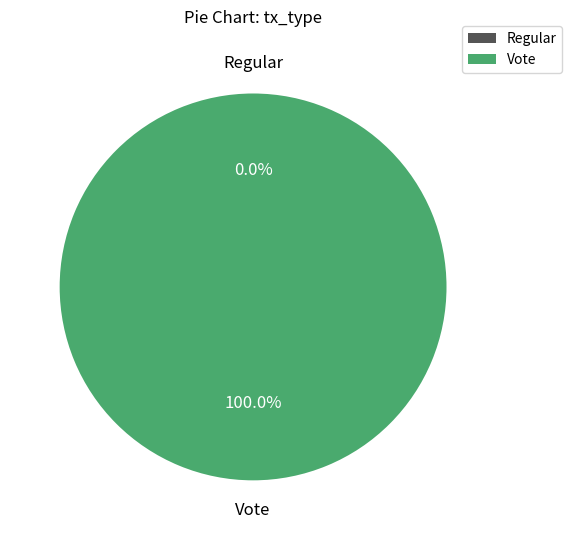

Rank the categories by value from lowest to highest.

Regular, Vote